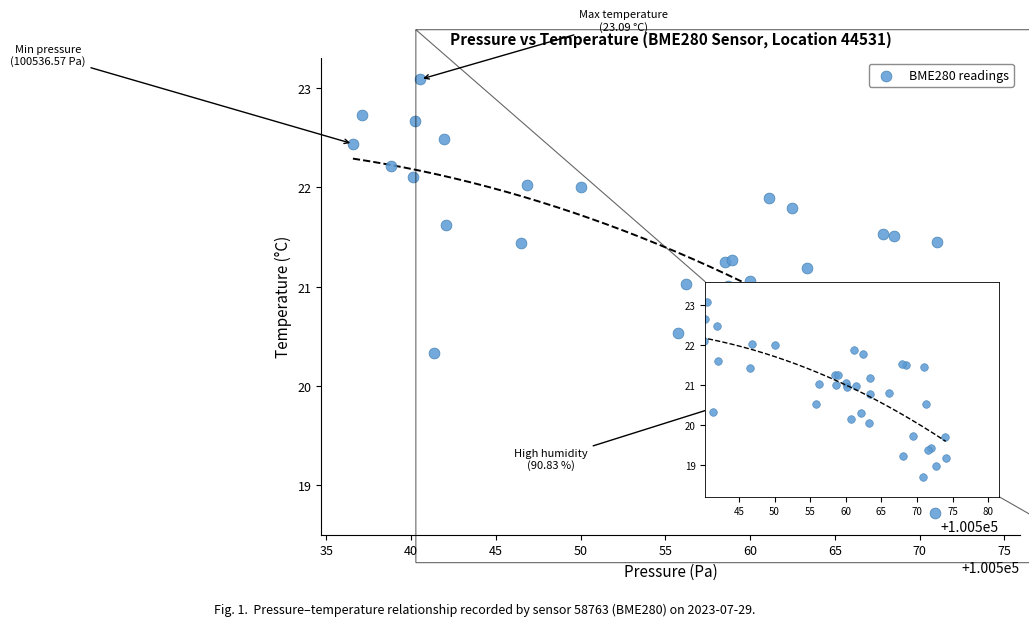

What is the range of Y values (max minus min)?

4.4